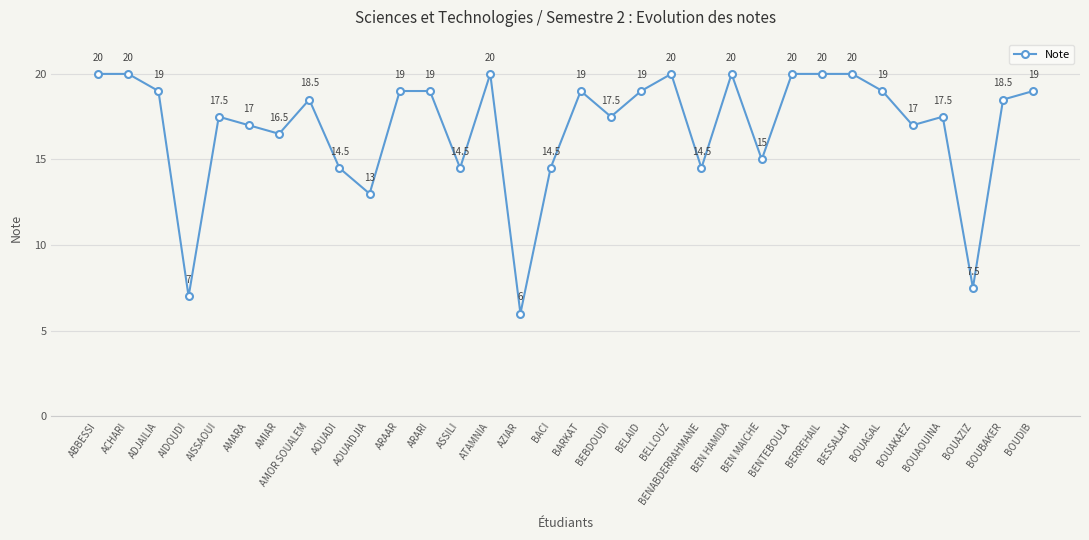

What position from the left is BOUAZIZ?

30